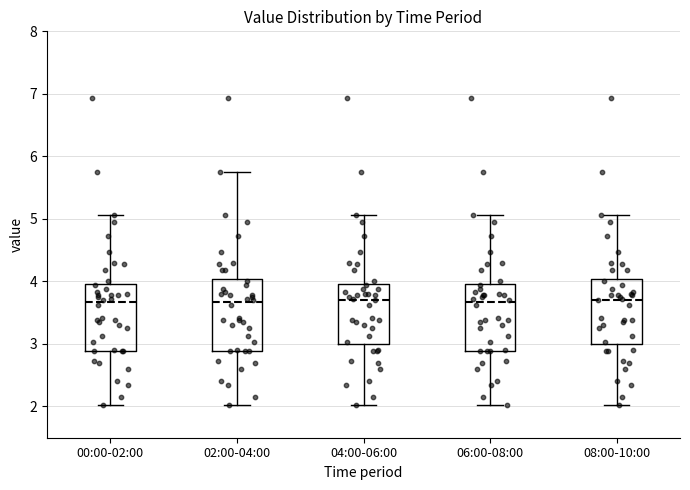

Reading left to right, read every box against the y-axis: the position of its median line, the range the box covers, and the ends of its whiskers. The values are not printed on the chart, so give them approximately, as read against the axis.

00:00-02:00: median 3.7, box 2.9 to 4.0, whiskers 2.0 to 5.1
02:00-04:00: median 3.7, box 2.9 to 4.0, whiskers 2.0 to 5.8
04:00-06:00: median 3.7, box 3.0 to 4.0, whiskers 2.0 to 5.1
06:00-08:00: median 3.7, box 2.9 to 4.0, whiskers 2.0 to 5.1
08:00-10:00: median 3.7, box 3.0 to 4.0, whiskers 2.0 to 5.1